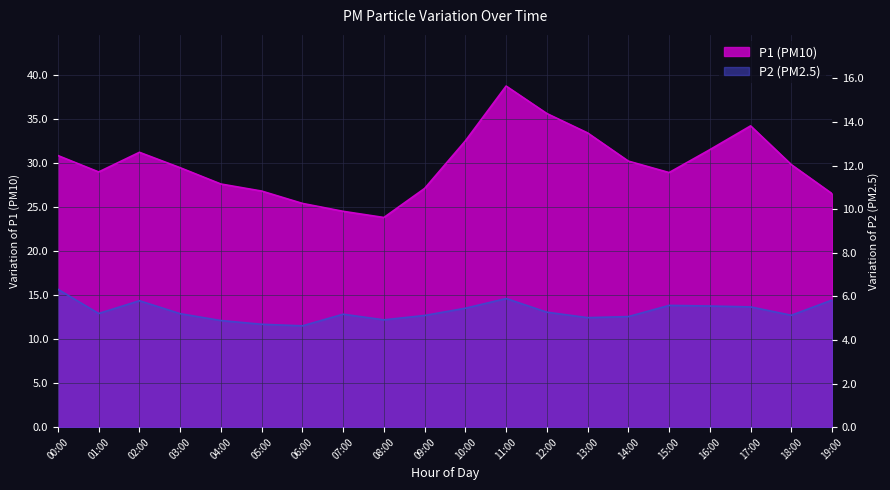

Which label corresponds to the smallest value in the chart?

06:00